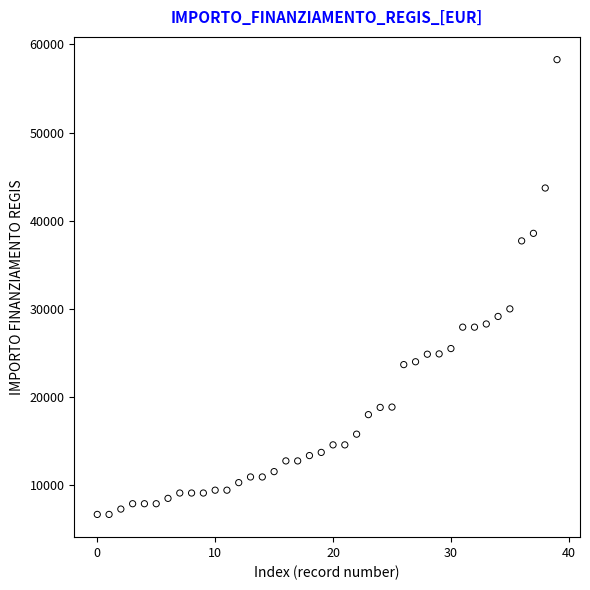

What is the range of Y values (max minus min)?

51595